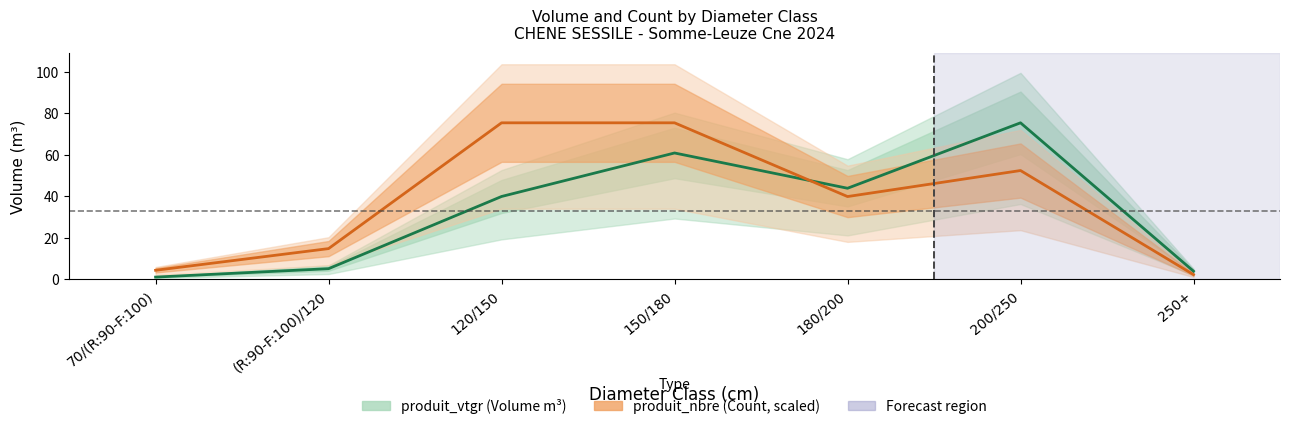

What position from the left is 150/180?

4